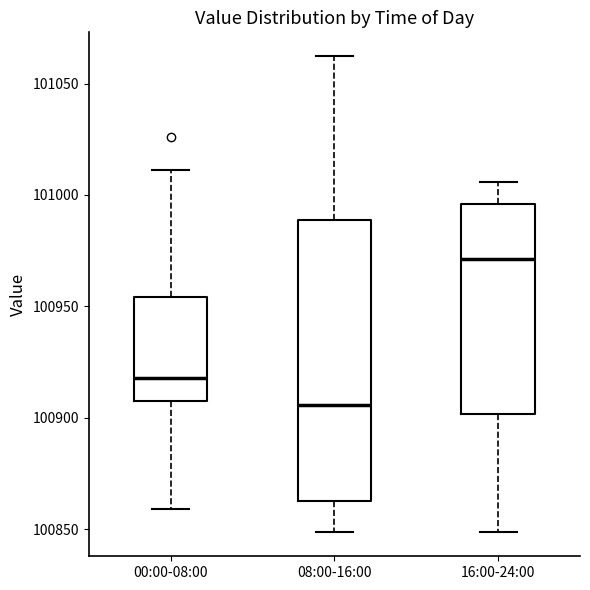

Reading left to right, transcribe this box plot: for each box, give where its median line is, the range the box spans, and where its two whiskers end, as read against the y-axis. The values are not printed on the chart, so give them approximately, as read against the axis.

00:00-08:00: median 100920, box 100910 to 100955, whiskers 100860 to 101010
08:00-16:00: median 100905, box 100865 to 100990, whiskers 100850 to 101060
16:00-24:00: median 100970, box 100900 to 100995, whiskers 100850 to 101005